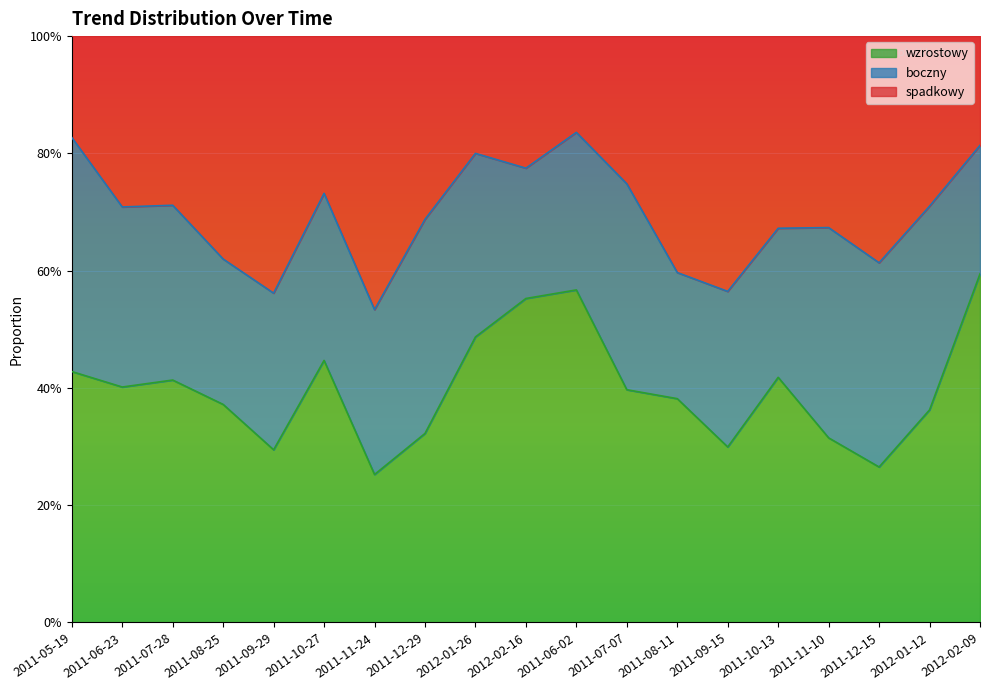

At which category does wzrostowy reach its first local peak?

2011-07-28